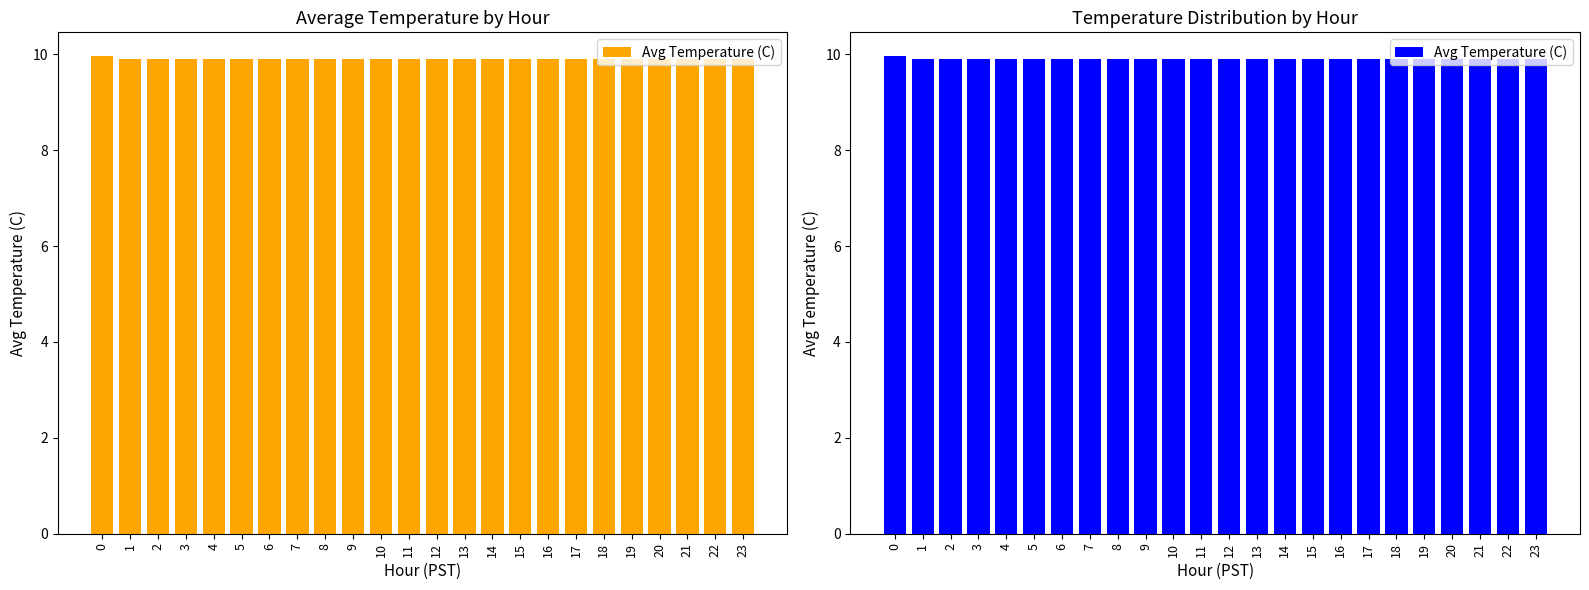

The value at 9 is 2.3. True or false?

False